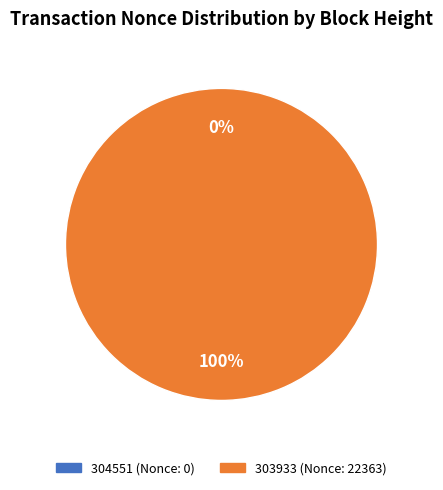

Does any single category account for the majority?

Yes